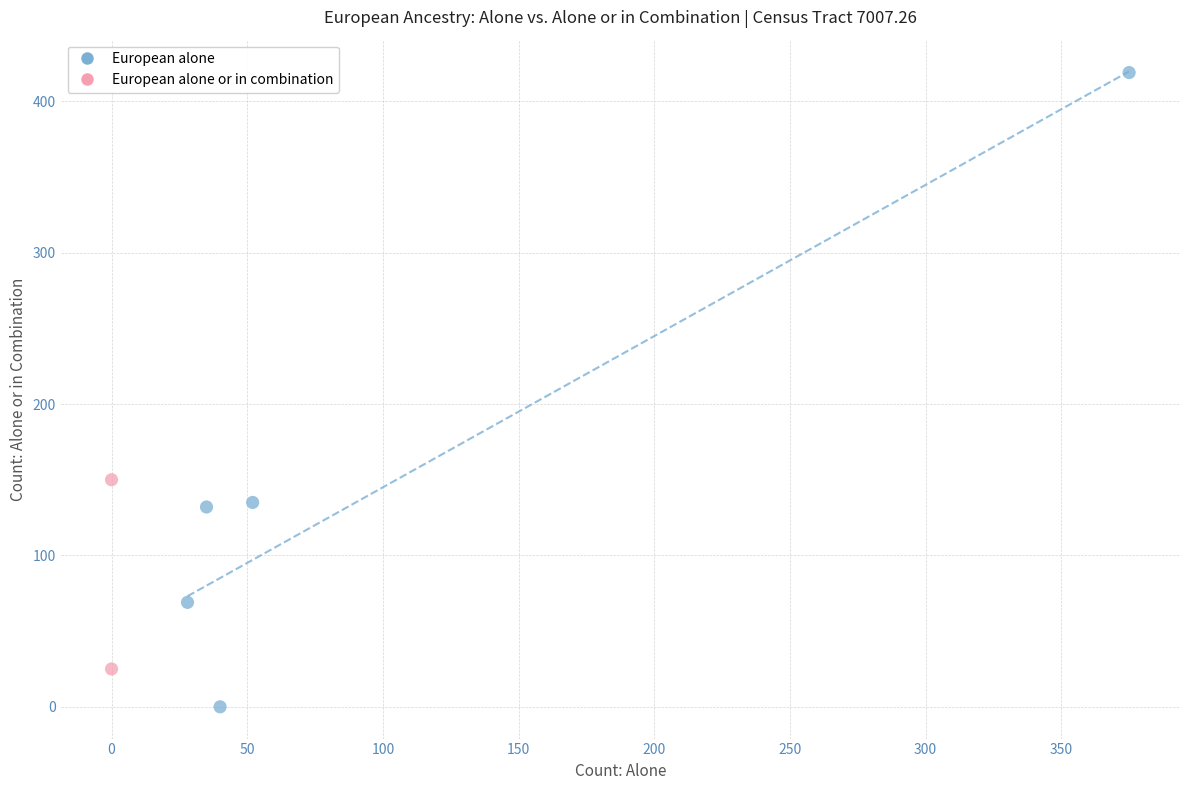

What are all the series names shown in the legend?

European alone, European alone or in combination